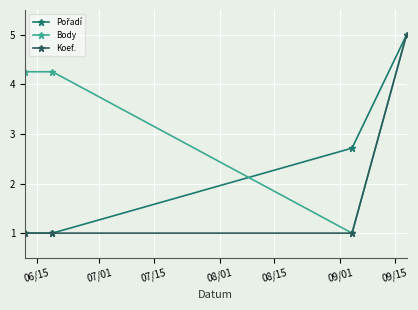

What is the value of the Koef. point at the 4th from the left?

5.0